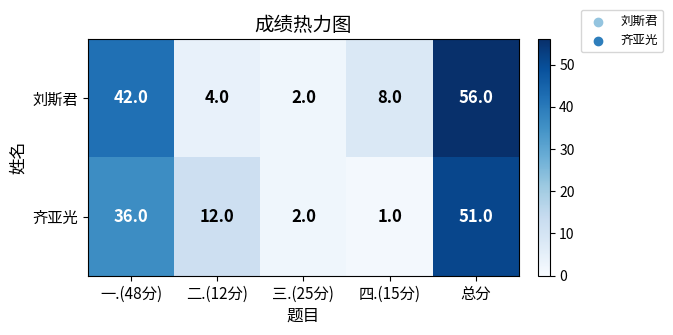

Reading left to right, what are all the values shown in this chart?

刘斯君: 42	4	2	8	56
齐亚光: 36	12	2	1	51